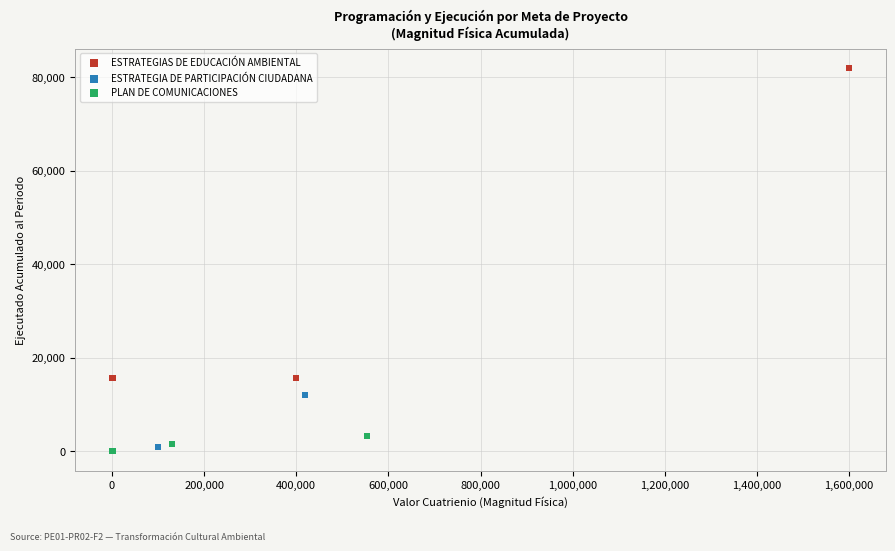

Which series has the widest spread of Y values?

ESTRATEGIAS DE EDUCACIÓN AMBIENTAL